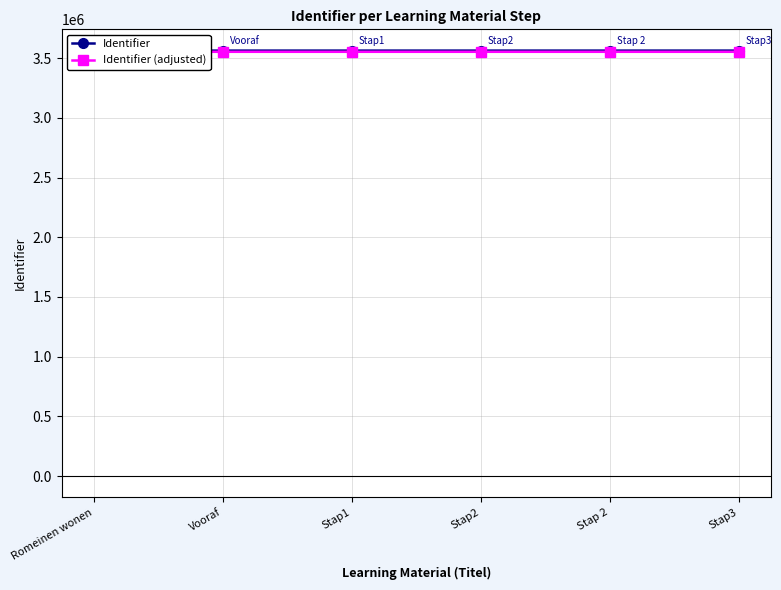

Reading left to right, list all the values displayed in this chart.

Identifier: 3563510	3563511	3563515	3563517	3563519	3563520
Identifier (adjusted): 3553510	3553511	3553515	3553517	3553519	3553520